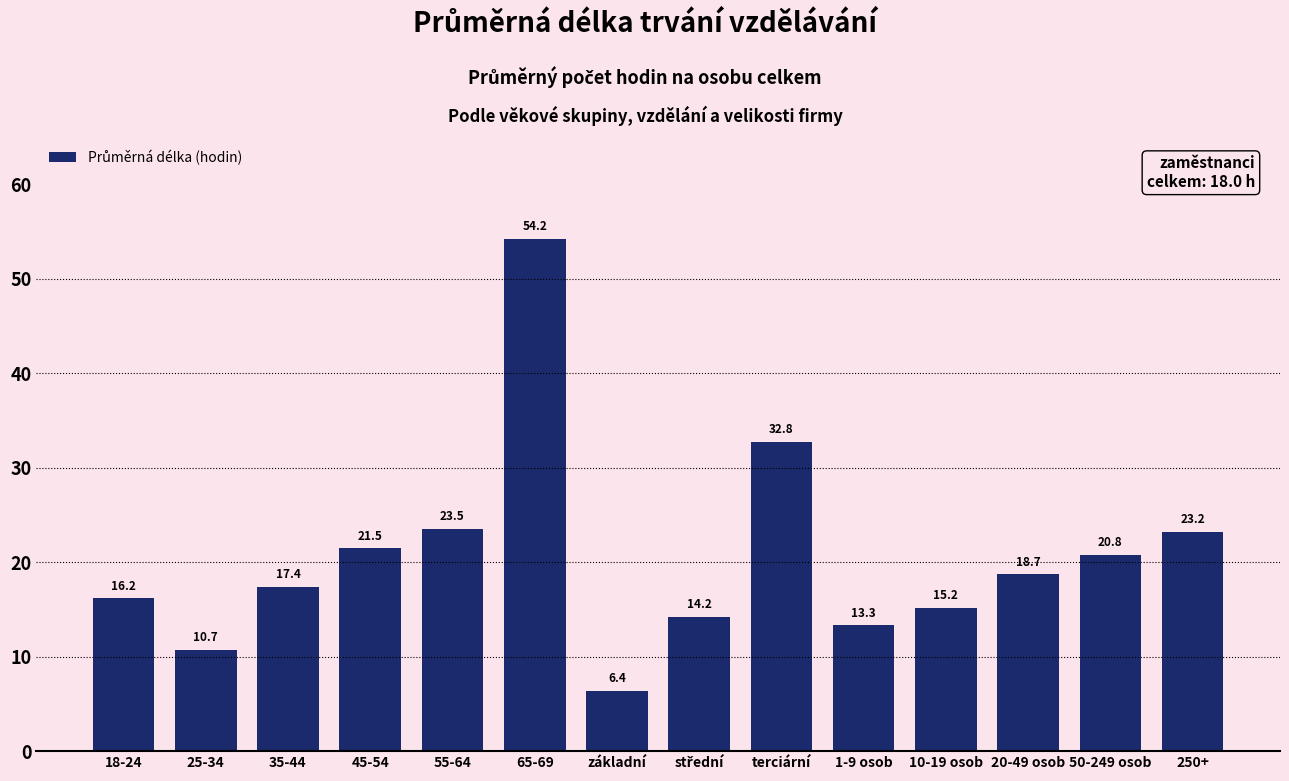

Reading right to left, list all the values displayed in this chart.

23.2	20.8	18.7	15.2	13.3	32.8	14.2	6.4	54.2	23.5	21.5	17.4	10.7	16.2